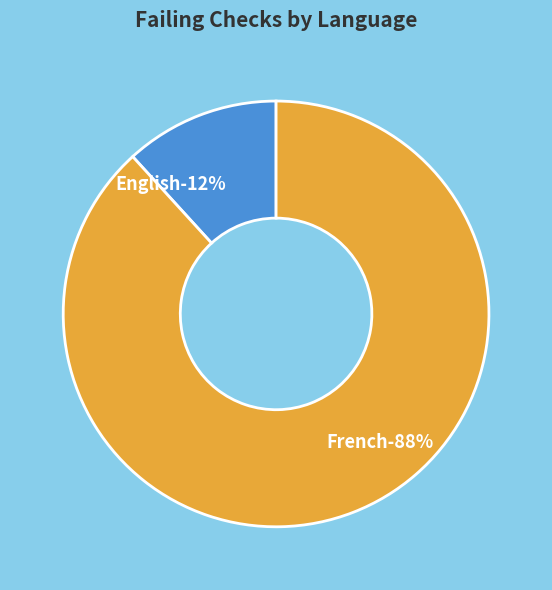

Is the sum of French and English greater than half?

Yes